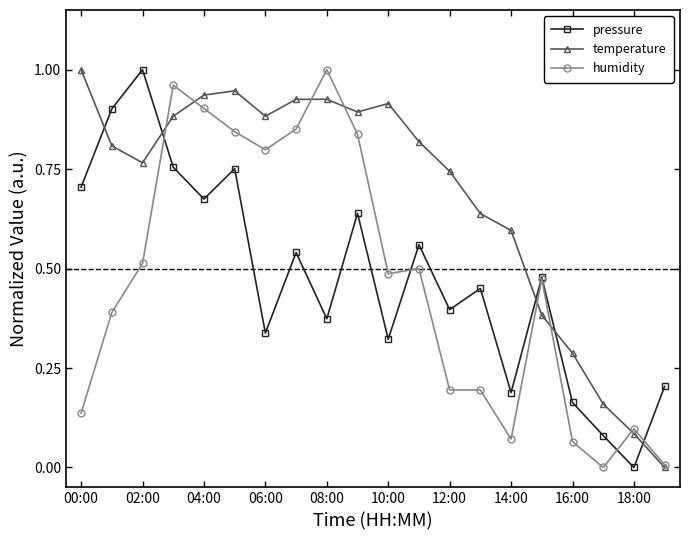

At how many categories does at least one series exceed 0?

20